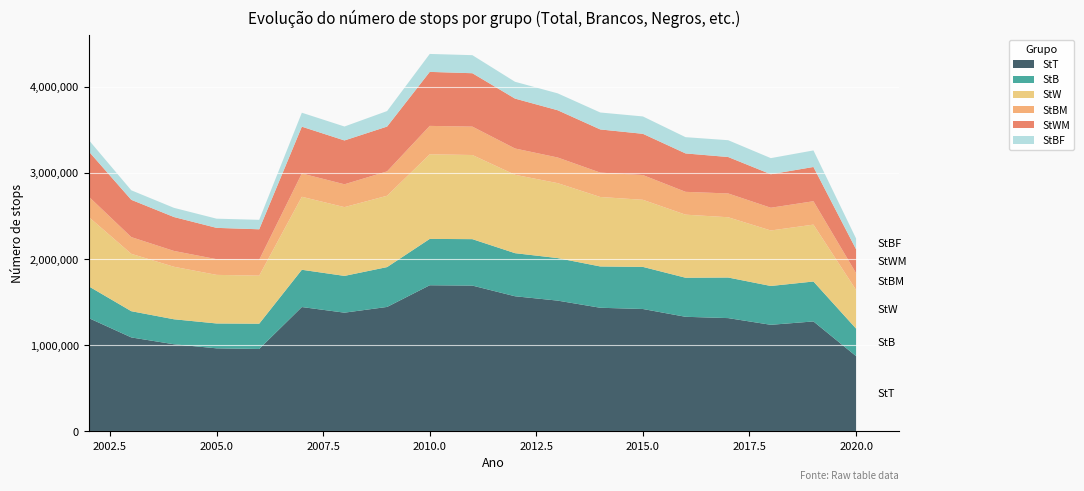

Reading right to left, extract all data points from this chart.

StT: 2020=874249	2019=1276878	2018=1237887	2017=1315616	2016=1330841	2015=1421319	2014=1435735	2013=1518711	2012=1569189	2011=1693199	2010=1697053	2009=1445287	2008=1378788	2007=1444151	2006=957436	2005=964694	2004=1011983	2003=1091374	2002=1316387
StB: 2020=319370	2019=463647	2018=450823	2017=471231	2016=453527	2015=488881	2014=479560	2013=493784	2012=500383	2011=539103	2010=538089	2009=462674	2008=426876	2007=432586	2006=293316	2005=288839	2004=290172	2003=304468	2002=368761
StW: 2020=448746	2019=660463	2018=644192	2017=699713	2016=732263	2015=778865	2014=806417	2013=870147	2012=910058	2011=976803	2010=982267	2009=828351	2008=798453	2007=847555	2006=558003	2005=563982	2004=609636	2003=666021	2002=805710
StBM: 2020=194342	2019=271510	2018=263889	2017=276130	2016=264905	2015=287293	2014=282823	2013=297570	2012=305120	2011=329569	2010=329661	2009=282617	2008=265022	2007=270464	2006=183479	2005=182290	2004=183532	2003=194019	2002=236362
StWM: 2020=277802	2019=397692	2018=389143	2017=423104	2016=446022	2015=478816	2014=501347	2013=548649	2012=579261	2011=619963	2010=626986	2009=520433	2008=509065	2007=543189	2006=354619	2005=363514	2004=393854	2003=433019	2002=524775
StBF: 2020=125028	2019=192137	2018=186934	2017=195101	2016=188622	2015=201588	2014=196737	2013=196214	2012=195263	2011=209534	2010=208428	2009=180057	2008=161854	2007=162122	2006=109837	2005=106549	2004=106640	2003=110449	2002=132399